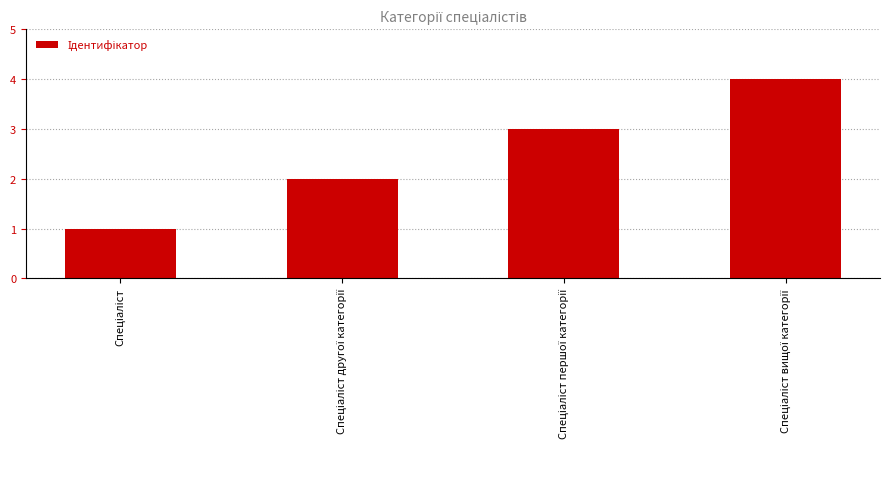

What is the greatest value displayed?

4